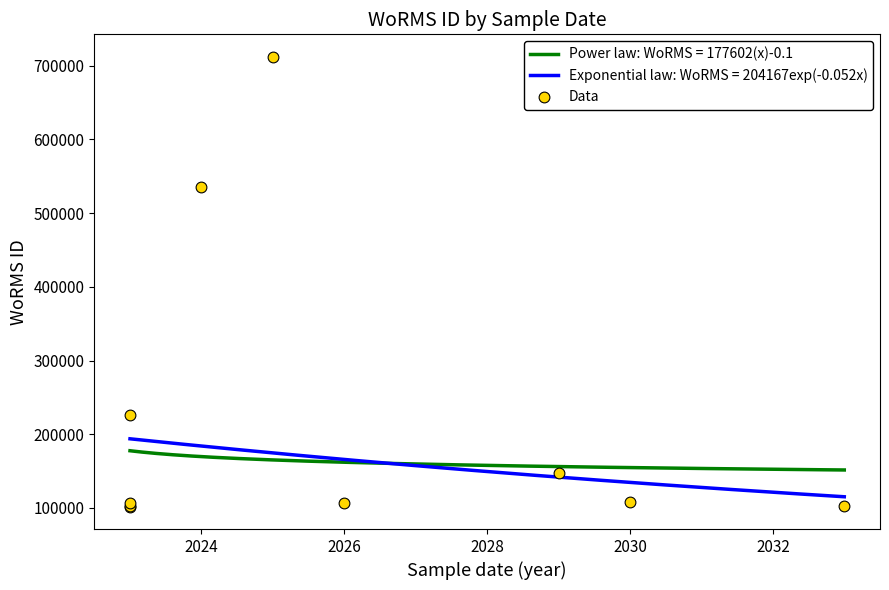

What is the maximum value for Power law: WoRMS = 177602(x)-0.1?

177601.8